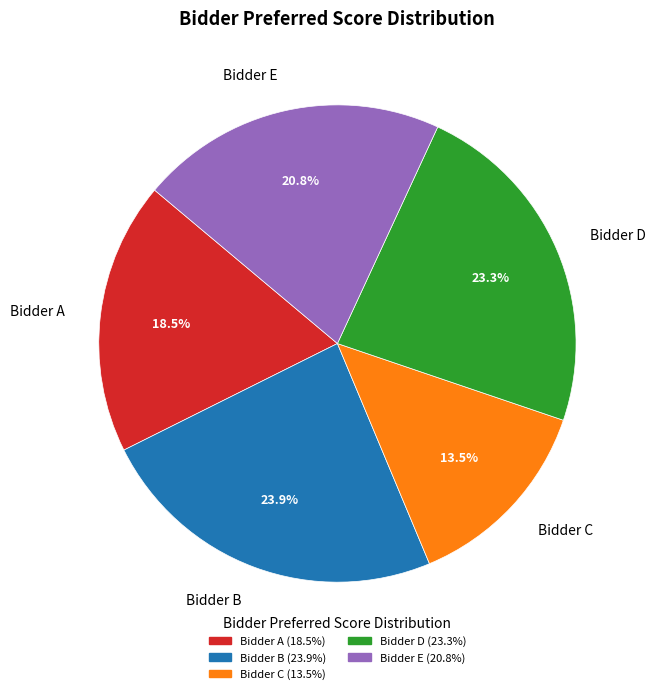

Does Bidder C represent more than half of the total?

No